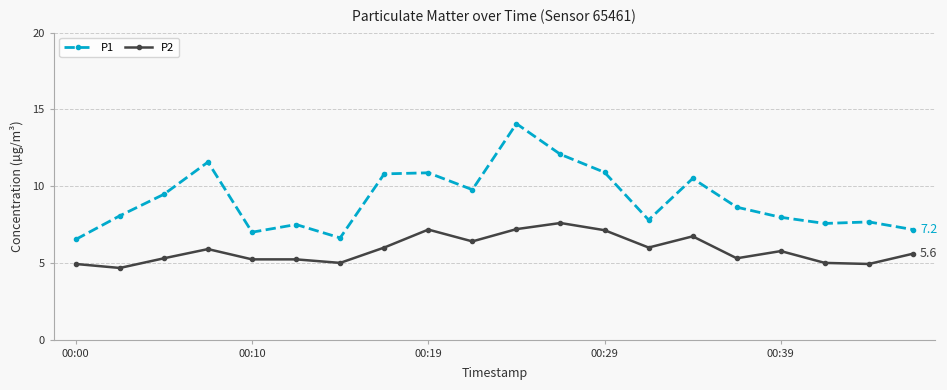

How many distinct data groups are displayed?

2